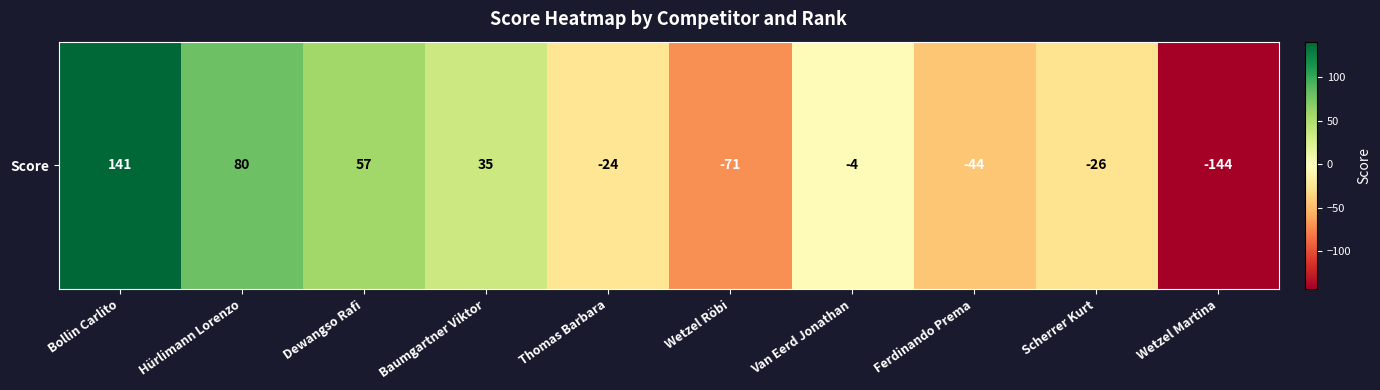

True or false: the data shows -69 at Ferdinando Prema.

False